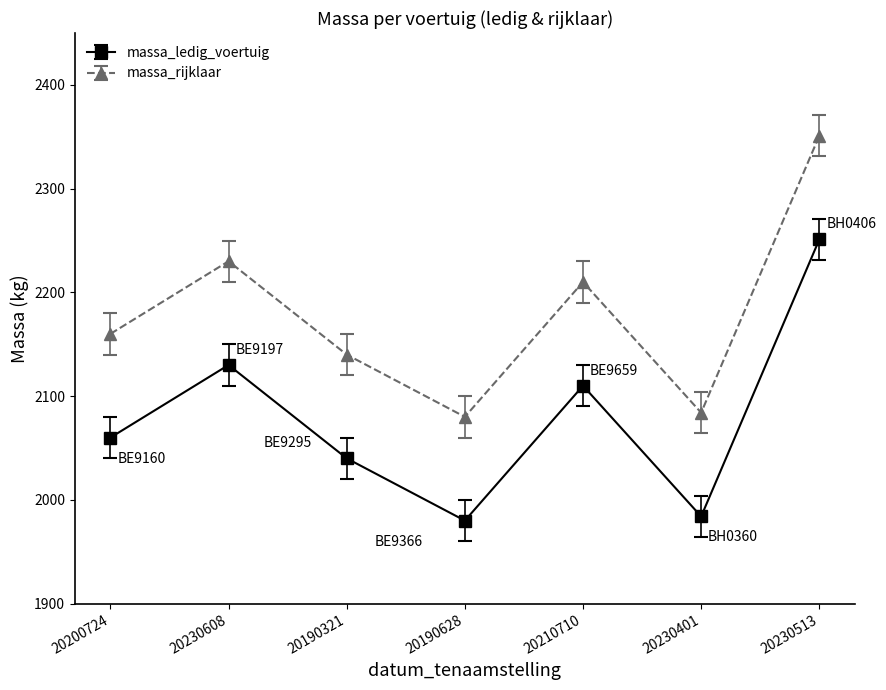

What is the label of the 3rd point from the right?

20210710